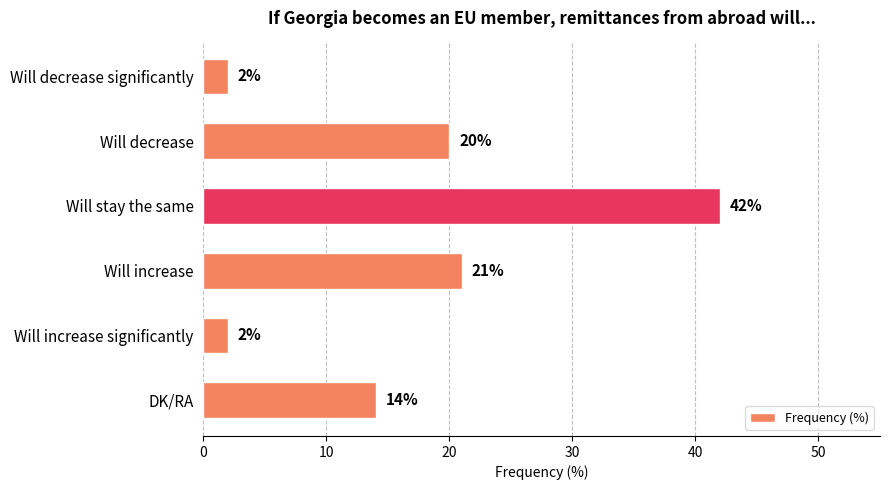

The value at Will stay the same is 42. True or false?

True